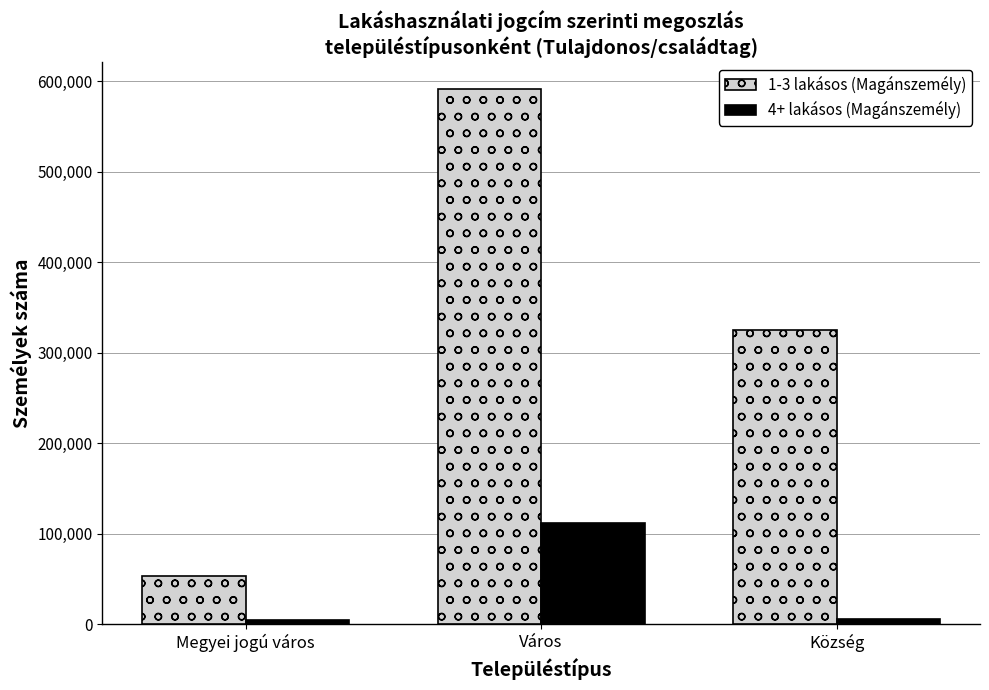

How many bars are there in each group?

2